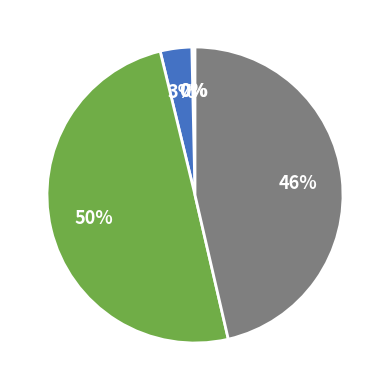

To the nearest percent, what is the average slice percentage?

20%